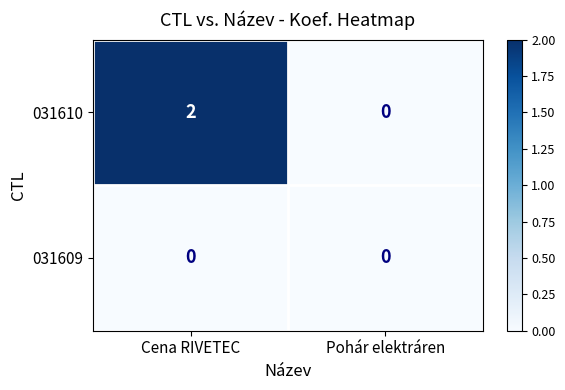

True or false: 031610 has a value of 0 at Pohár elektráren.

True